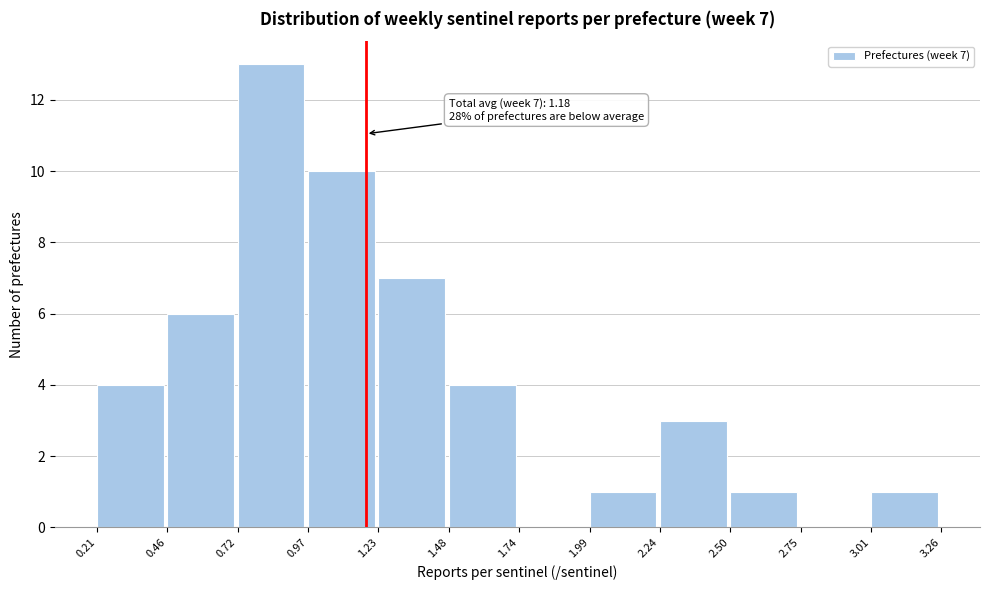

Which range on the x-axis has the tallest bar?

0.72 to 0.97